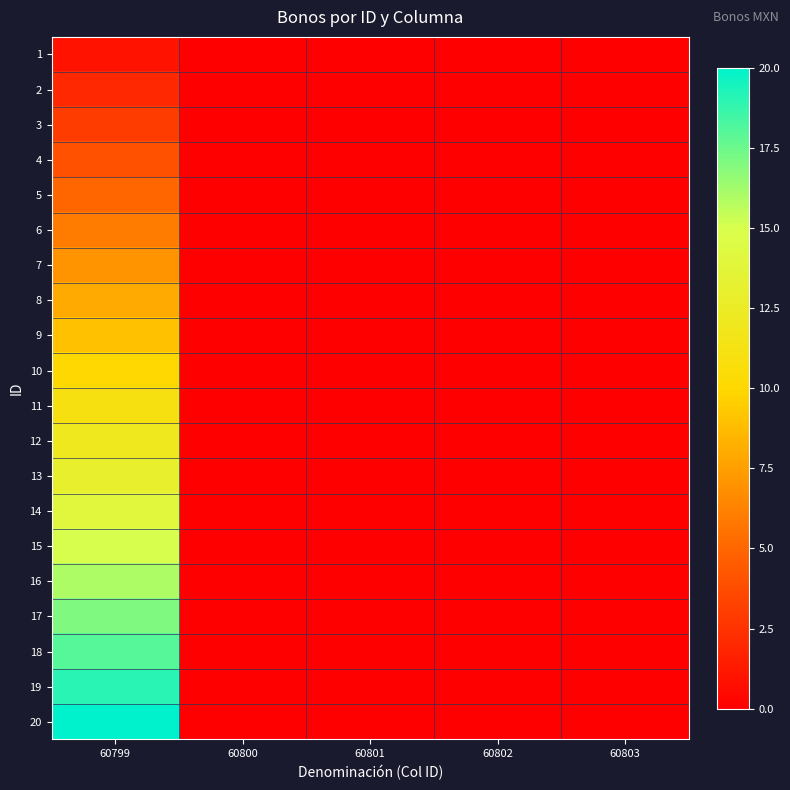

How many categories are shown in the chart?

5